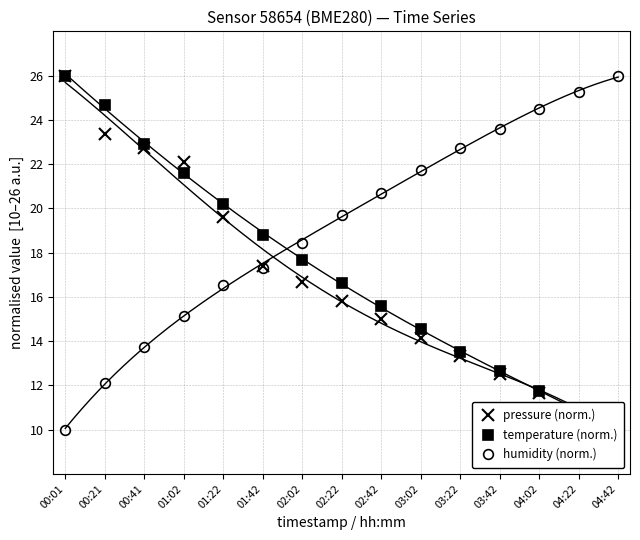

What is the value of the pressure (norm.) point at the 10th from the left?

14.2